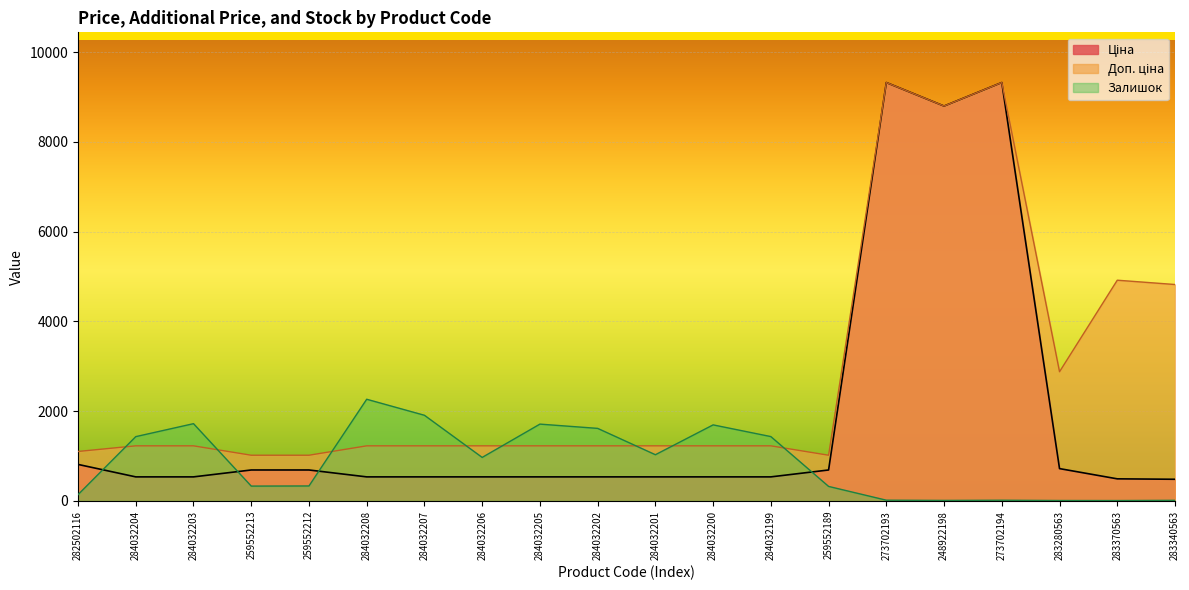

Which category has the highest value in the Доп. ціна series?

273702193